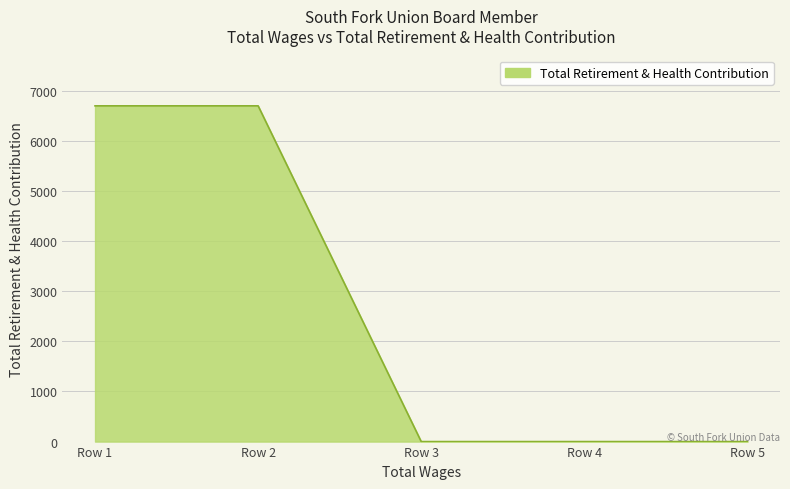

What is the difference between the maximum and second lowest values?

6700